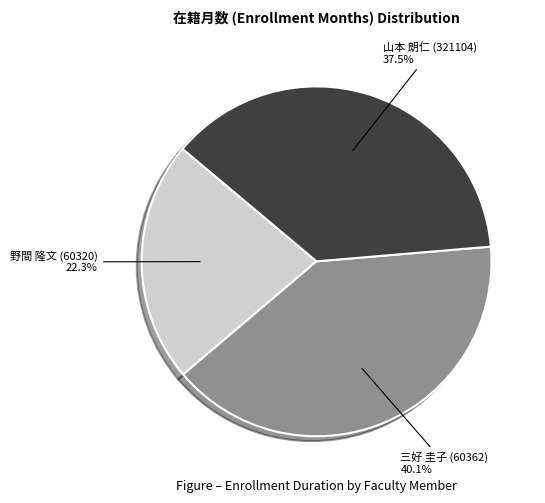

Rank the categories by value from highest to lowest.

三好 圭子 (60362), 山本 朗仁 (321104), 野間 隆文 (60320)